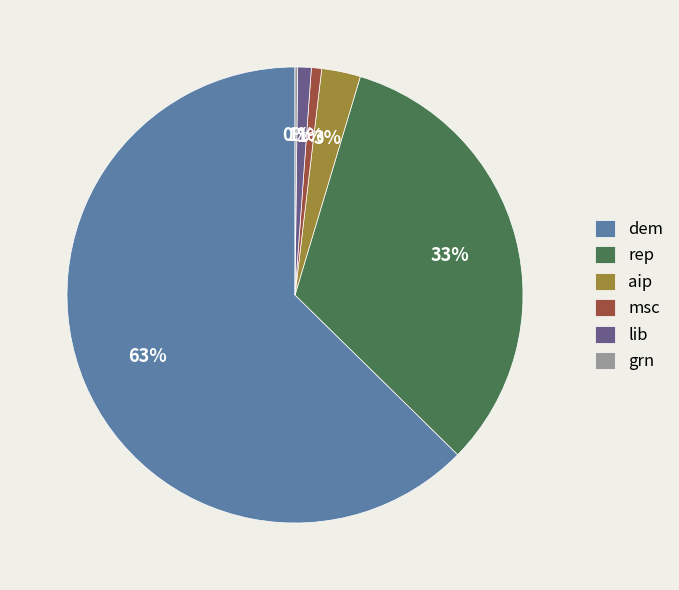

Which category has the biggest portion of the pie?

dem